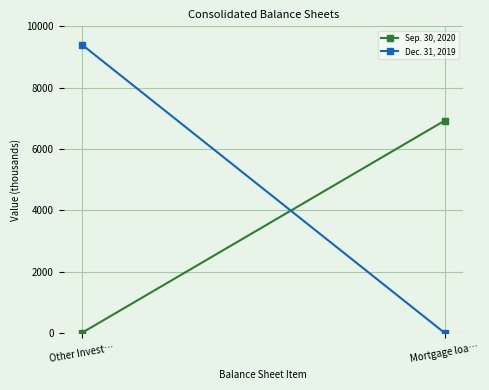

What is the spread (max minus min) of values at Mortgage loa…?

6921